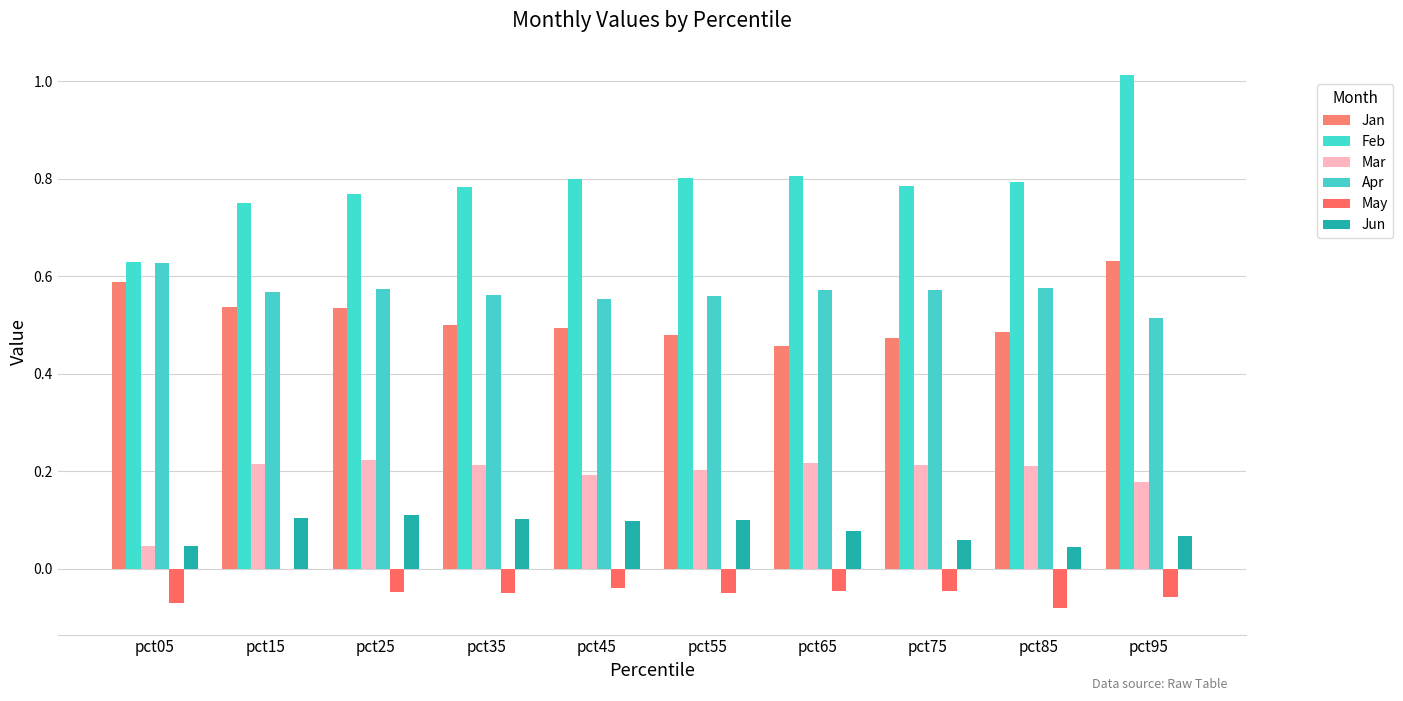

At how many categories does at least one series exceed 0?

10